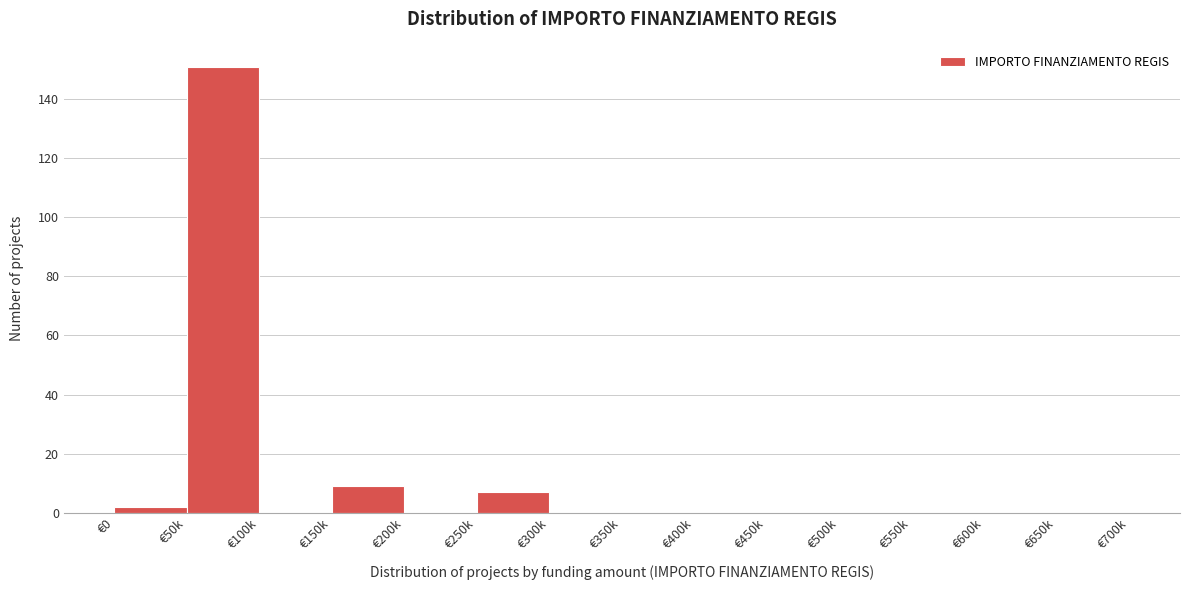

Reading left to right, extract all data points from this chart.

€0=2	€50k=151	€100k=0	€150k=9	€200k=0	€250k=7	€300k=0	€350k=0	€400k=0	€450k=0	€500k=0	€550k=0	€600k=0	€650k=0